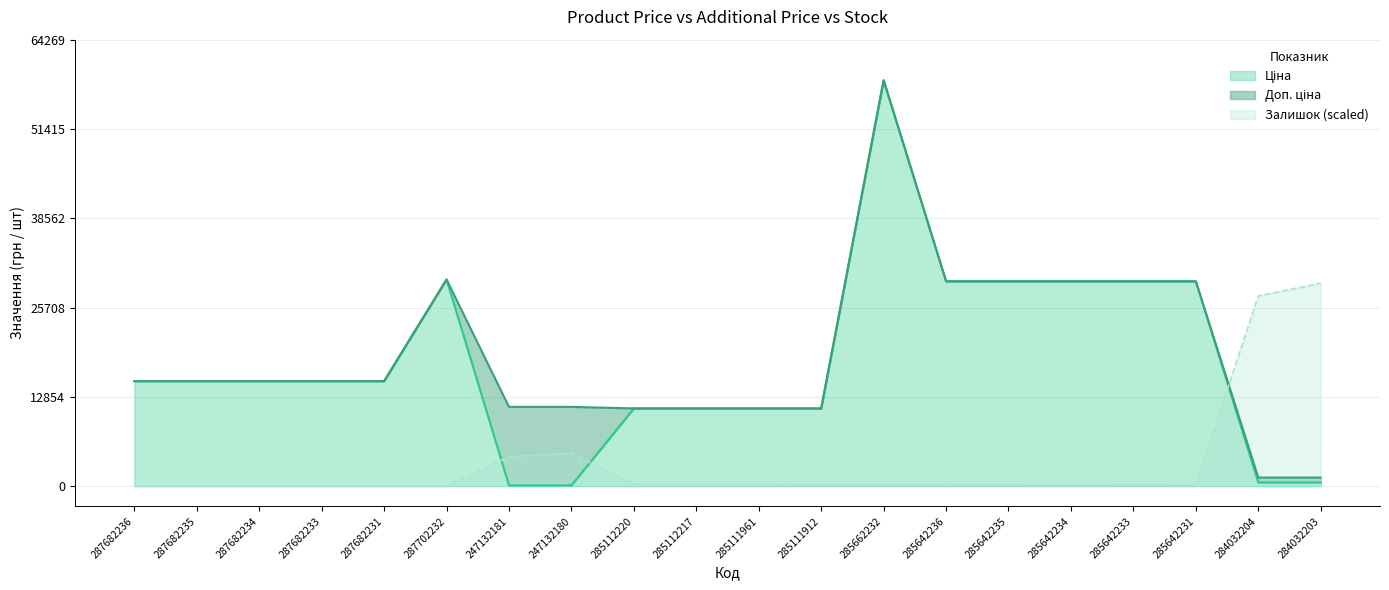

What is the average value of the Доп. ціна series?

19063.7